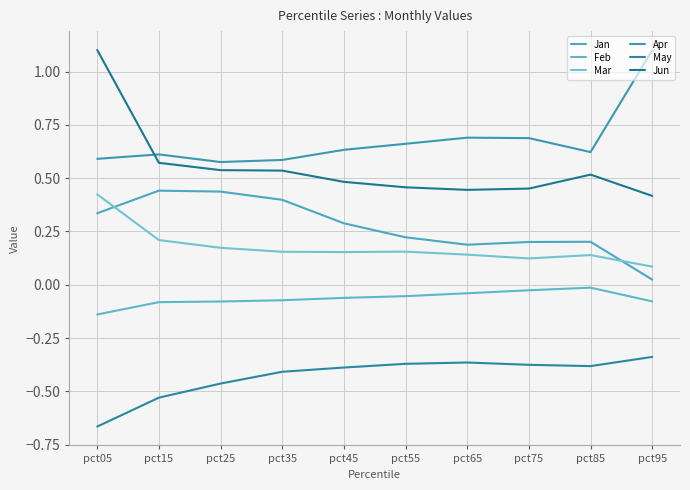

The value of Mar at pct65 is 0.1. True or false?

False